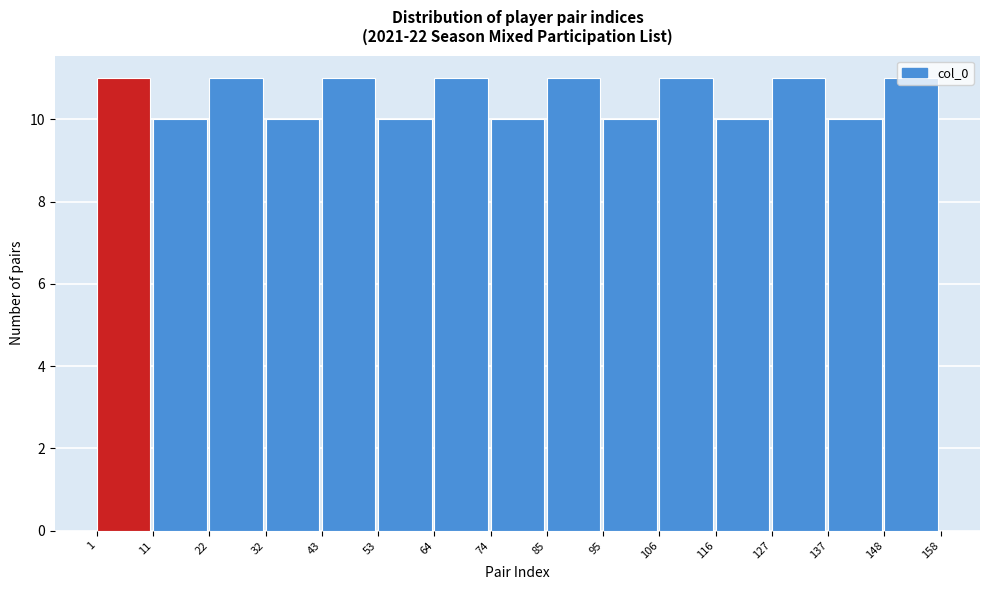

Reading left to right, list every bar in this chart as the range it spans on the x-axis followed by its height. The values are not printed on the chart, so give them approximately, as read against the axis.

1 to 11: 11
11 to 22: 10
22 to 32: 11
32 to 43: 10
43 to 53: 11
53 to 64: 10
64 to 74: 11
74 to 85: 10
85 to 95: 11
95 to 106: 10
106 to 116: 11
116 to 127: 10
127 to 137: 11
137 to 148: 10
148 to 158: 11